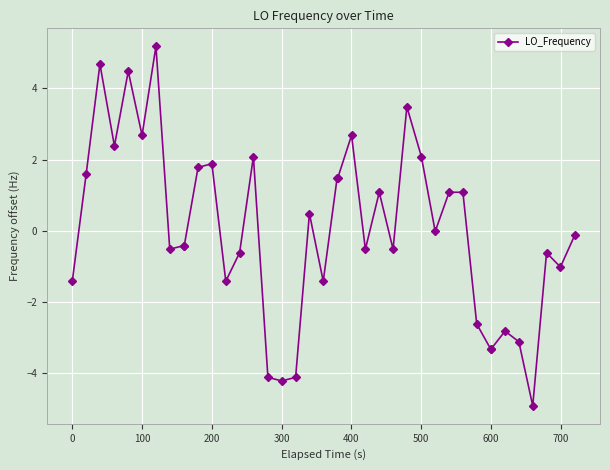

What is the maximum value shown in the chart?

5.2